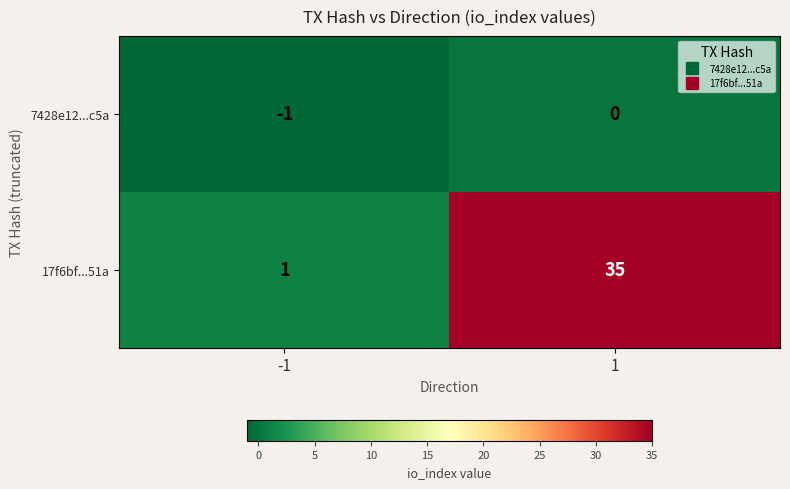

Is it true that 7428e12...c5a equals -1 at 1?

False